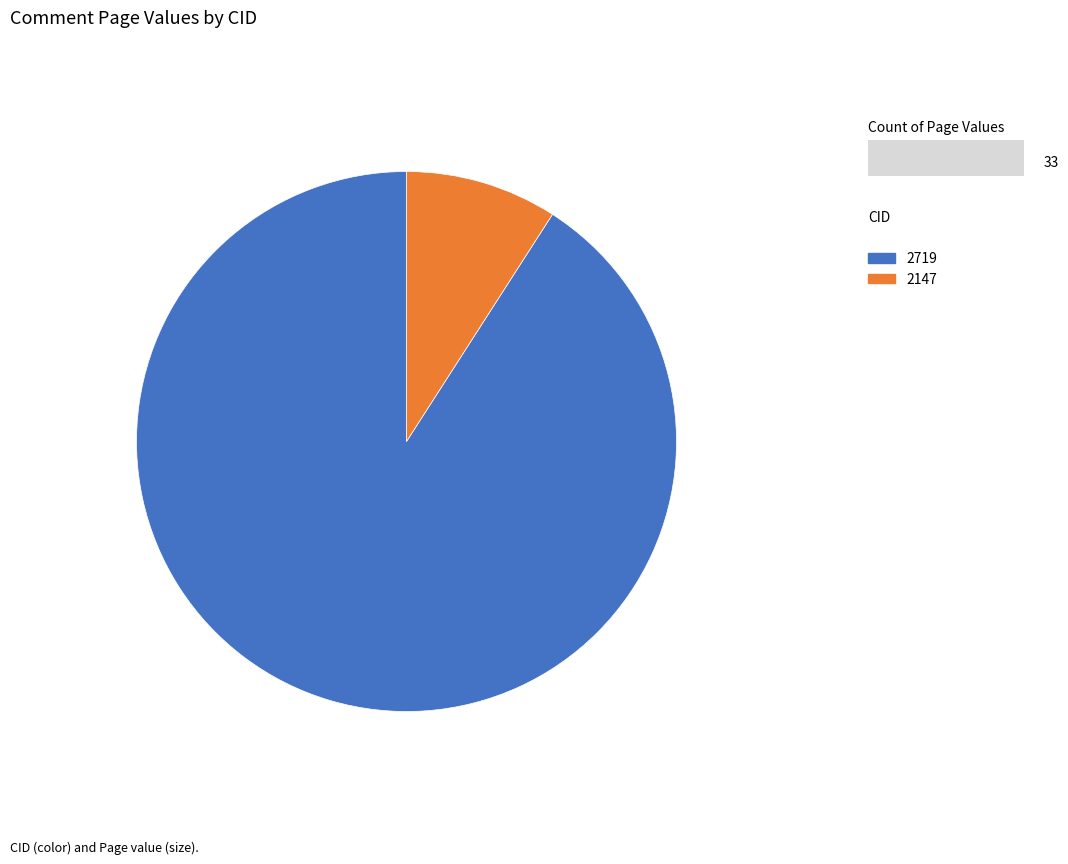

The 2719 slice represents 91% of the pie. True or false?

True